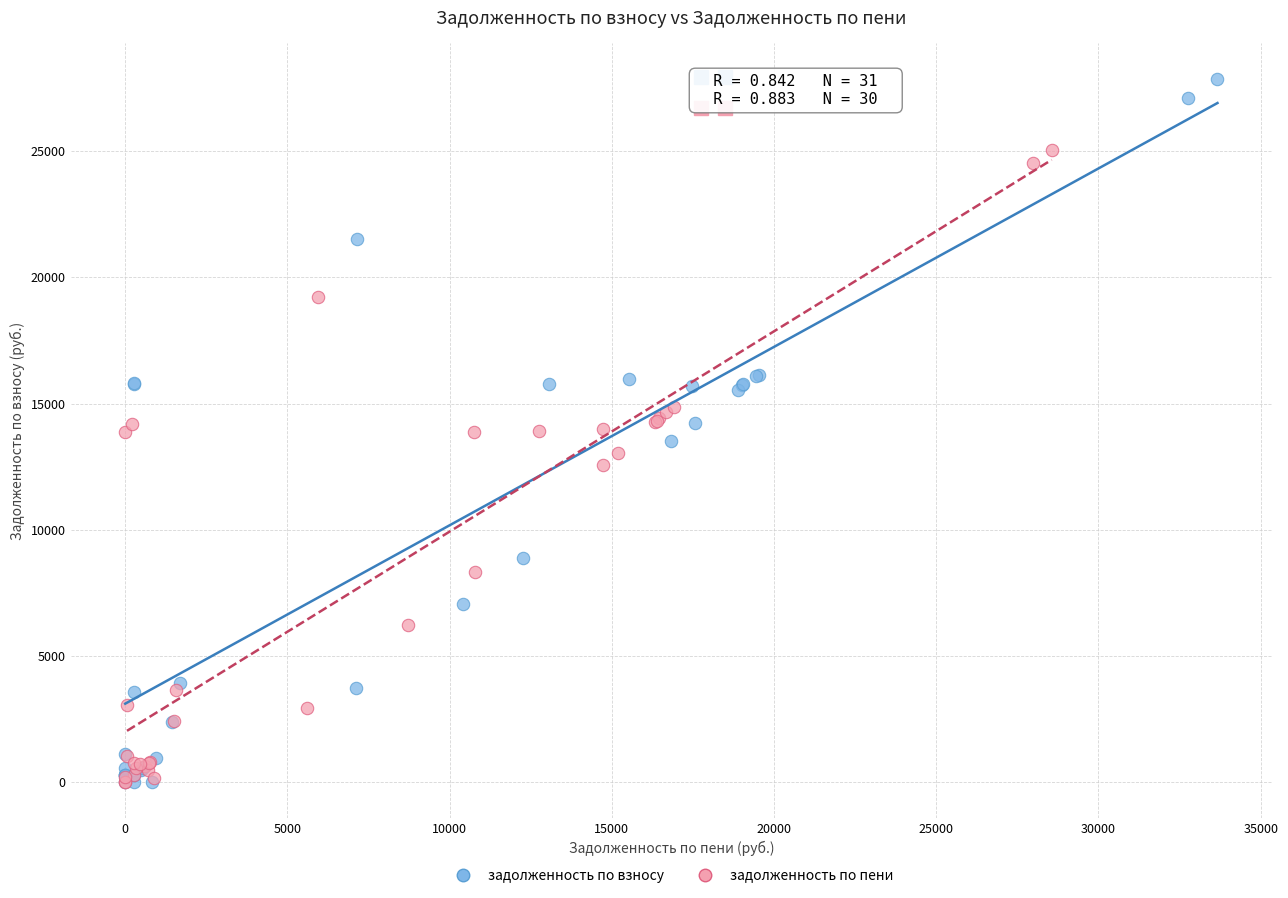

What are all the series names shown in the legend?

задолженность по взносу, задолженность по пени